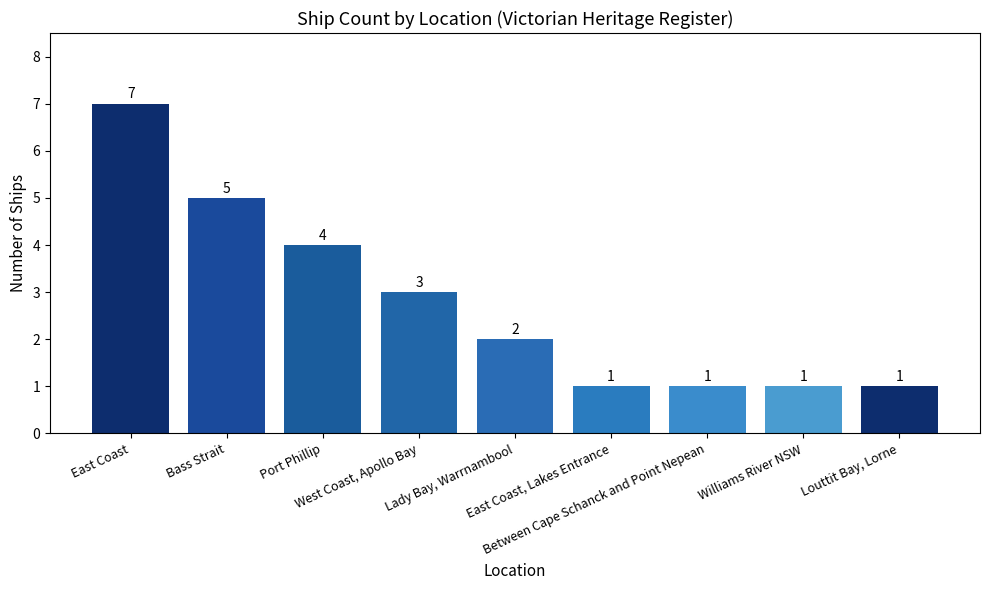

Count the number of data series in this chart.

1